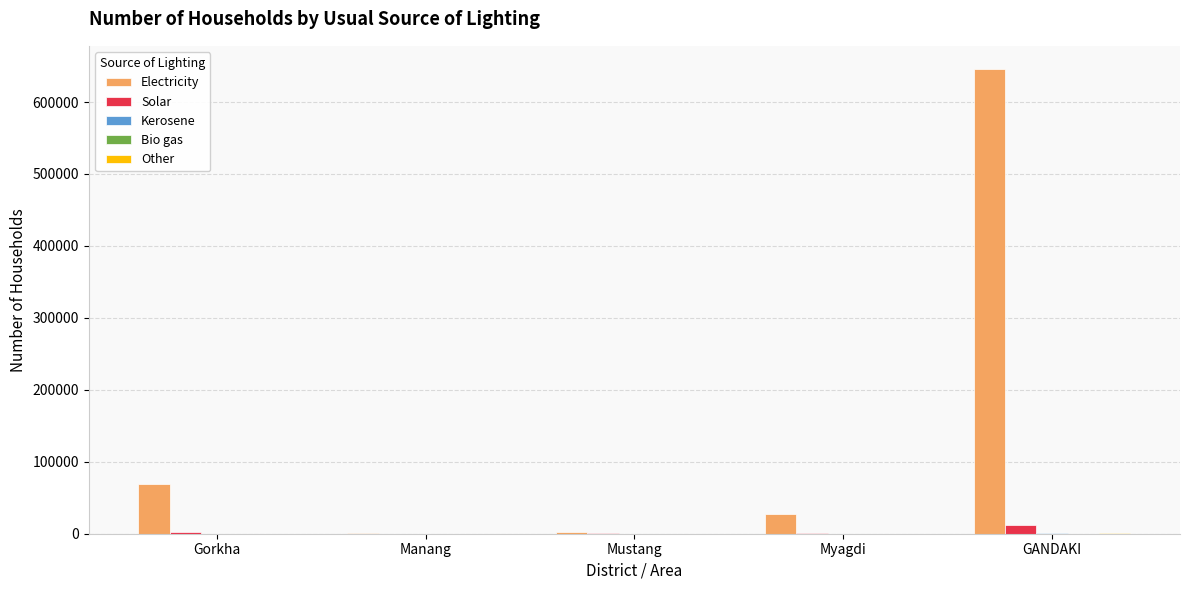

The value of Electricity at Gorkha is 119462. True or false?

False